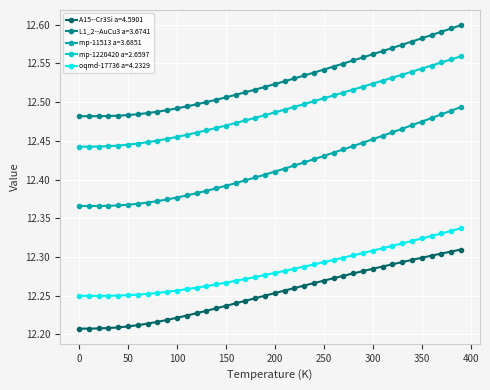

List the series in order of their peak value, lowest first.

A15--Cr3Si a=4.5901, oqmd-17736 a=4.2329, mp-11513 a=3.6851, mp-1220420 a=2.6597, L1_2--AuCu3 a=3.6741